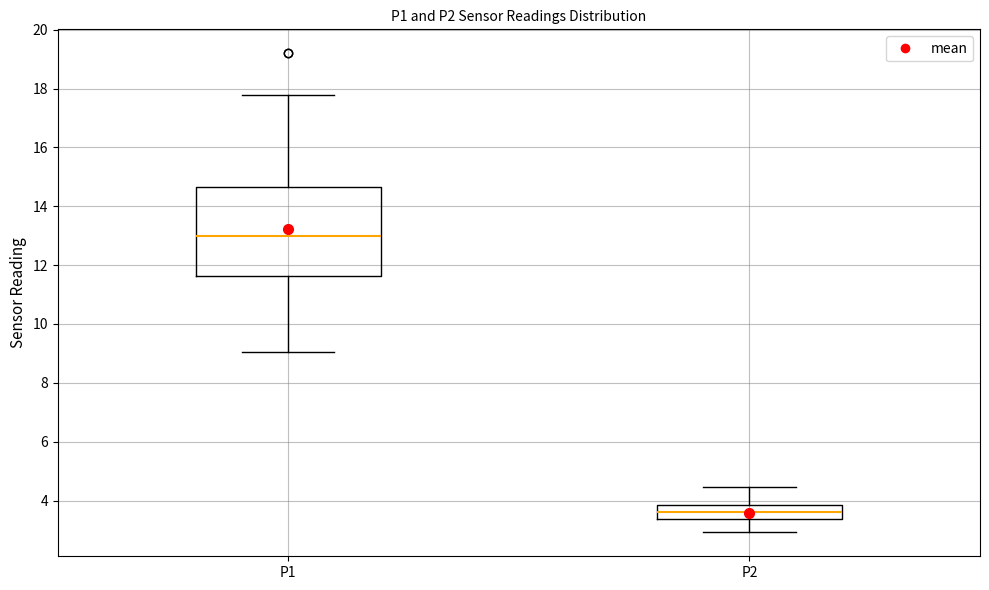

Reading left to right, read every box against the y-axis: the position of its median line, the range the box covers, and the ends of its whiskers. The values are not printed on the chart, so give them approximately, as read against the axis.

P1: median 13.0, box 11.6 to 14.6, whiskers 9.0 to 17.8
P2: median 3.6, box 3.4 to 3.8, whiskers 3.0 to 4.4